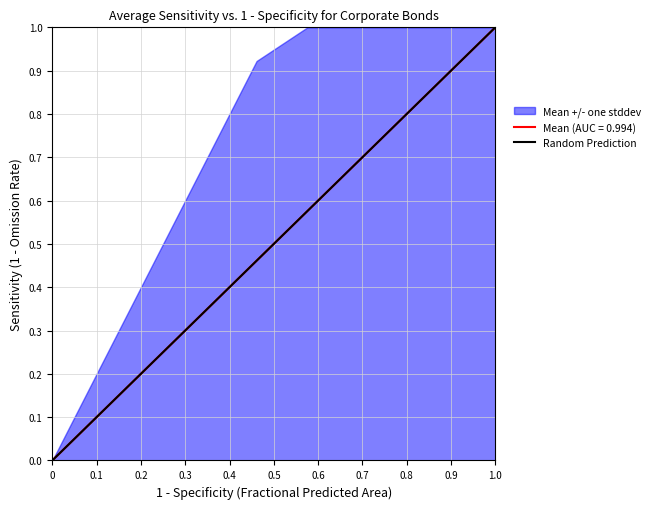

Is this an area chart (filled region under the line)?

No